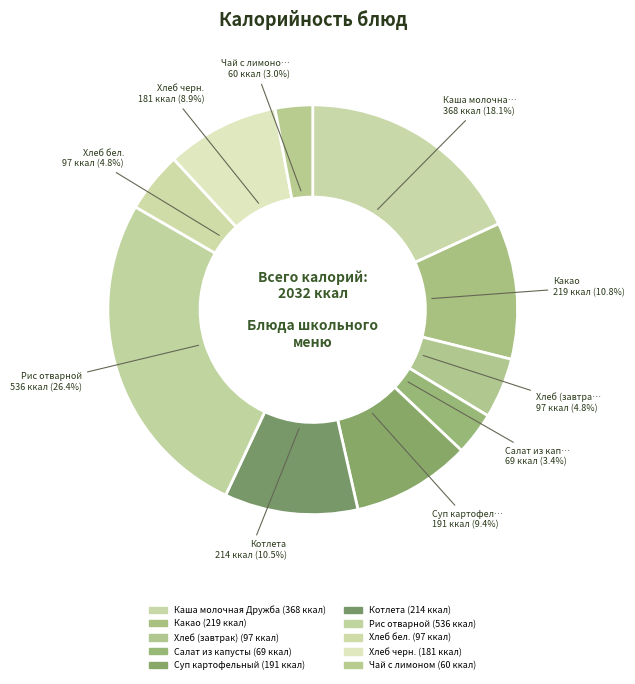

Which category has the smallest portion of the pie?

Чай с лимоном